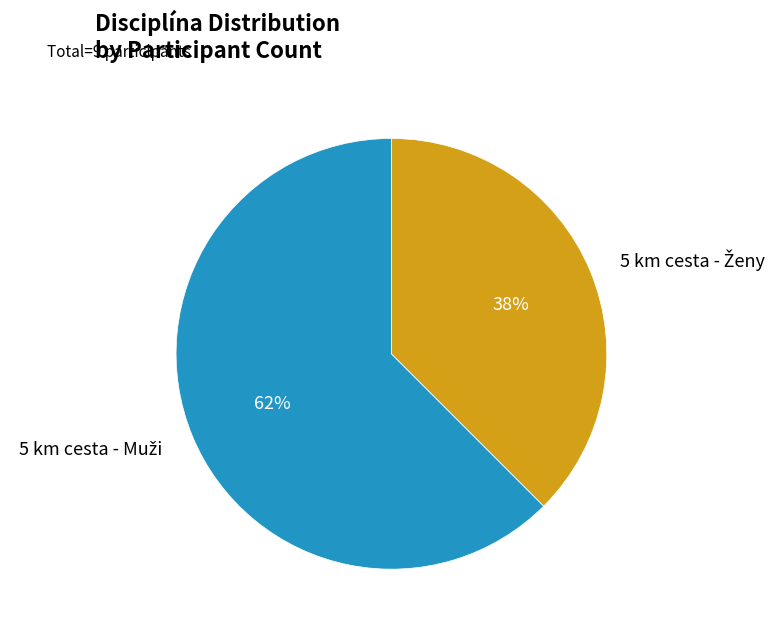

To the nearest percent, what is the average slice percentage?

50%